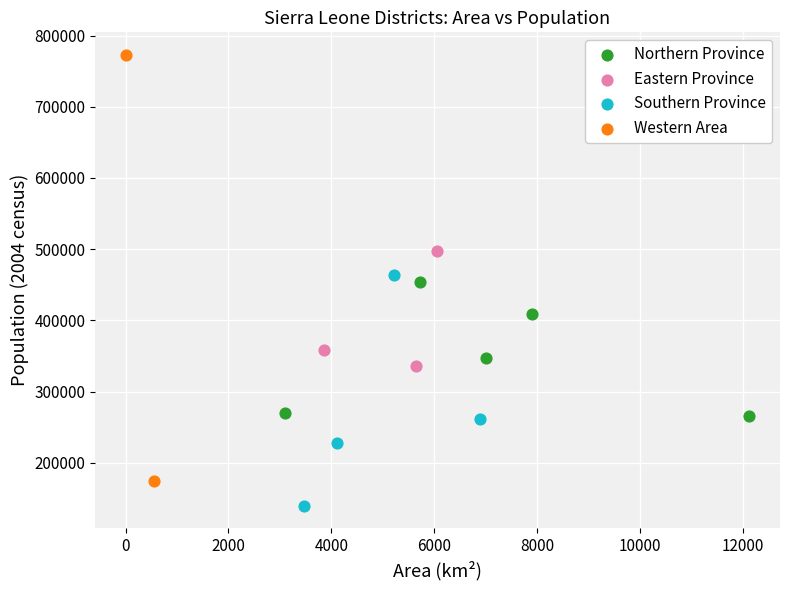

Which series has the largest Y range (max minus min)?

Western Area